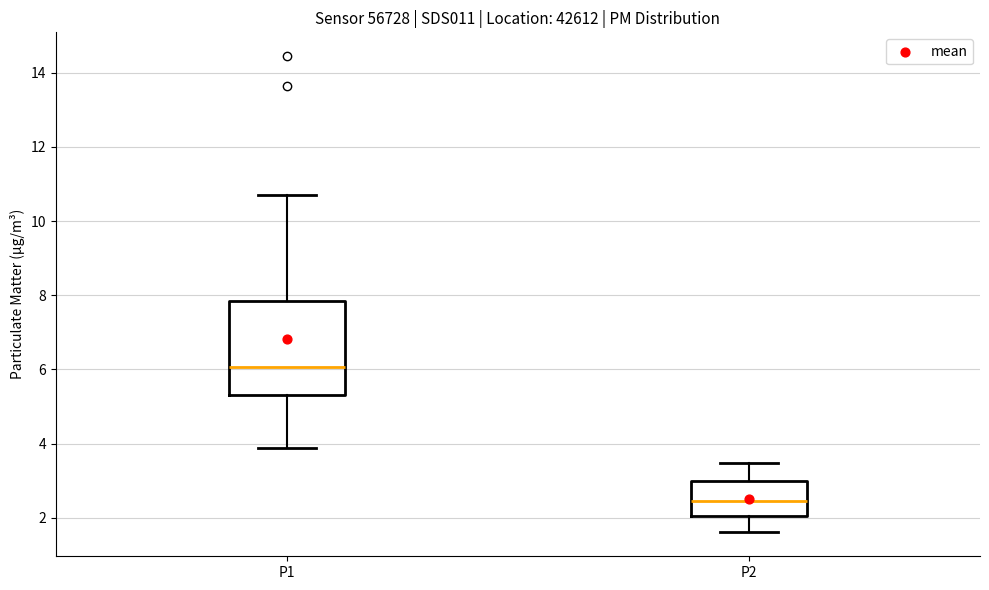

Where is the lower edge of the box for P2 on the y-axis? The values are not printed on the chart, so give them approximately, as read against the axis.

2.0